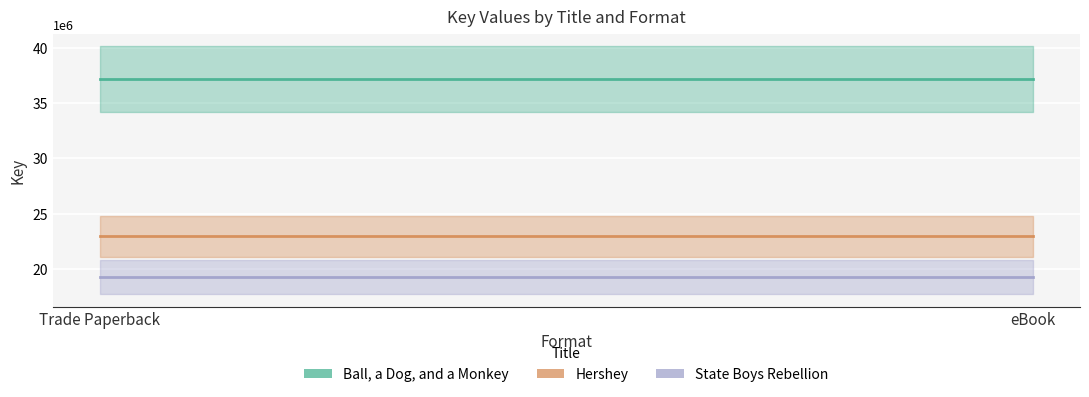

How many lines are shown in the chart?

3